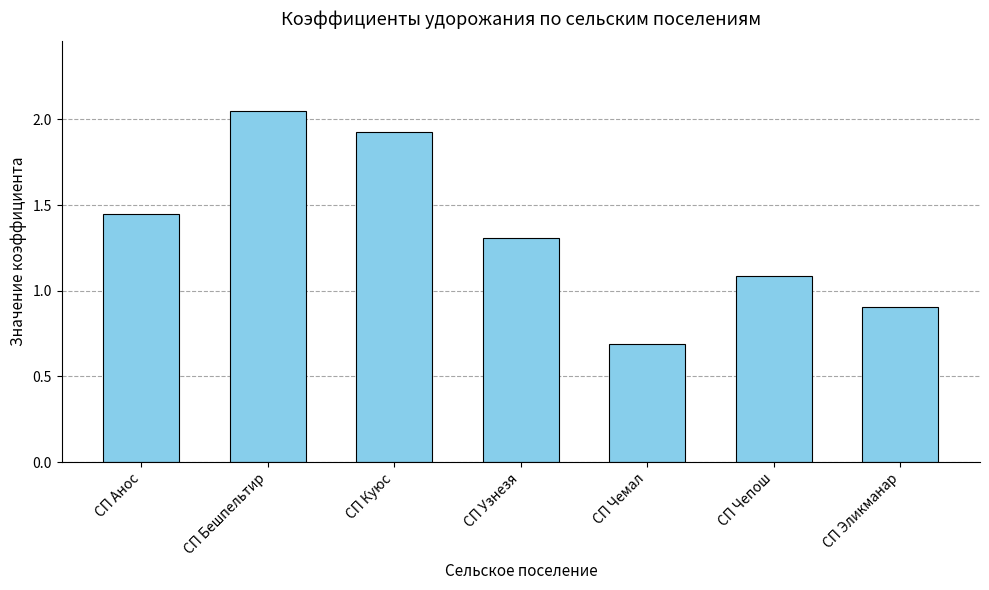

What is the sum of the values at СП Чепош and СП Анос?

2.5